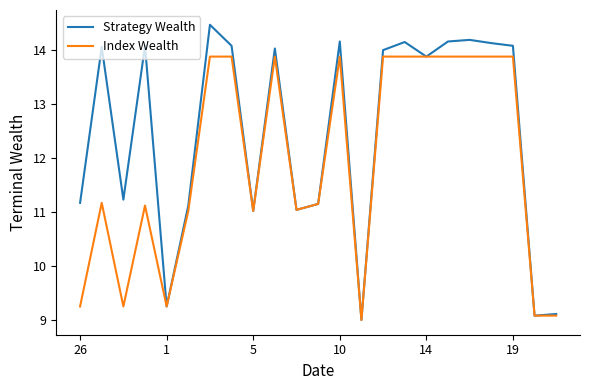

Which series has the largest range (max minus min)?

Strategy Wealth